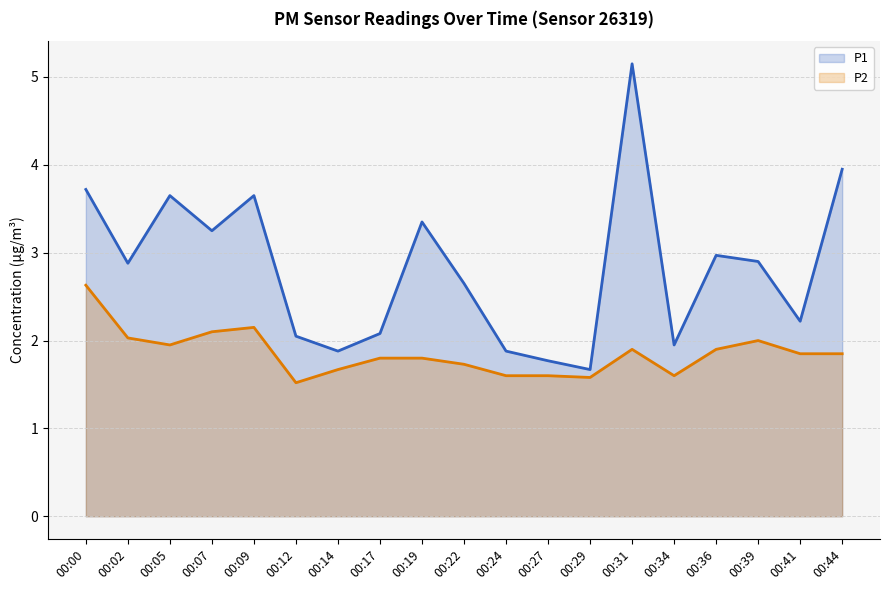

What is the sum of all P1 values?

53.6